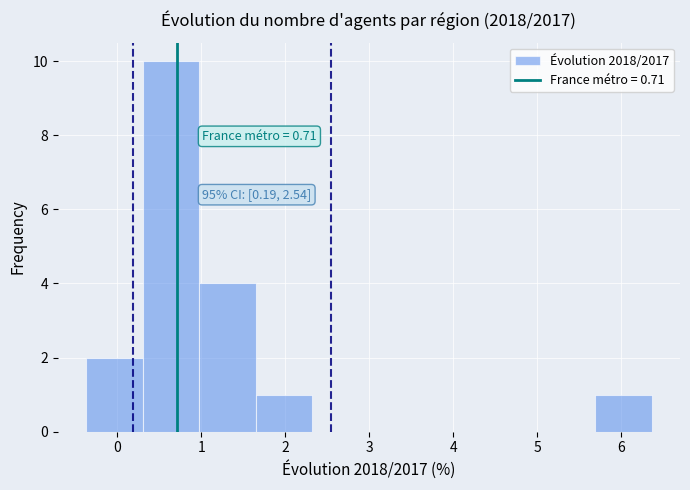

Over which range of the x-axis is the bar tallest?

0.3 to 1.0